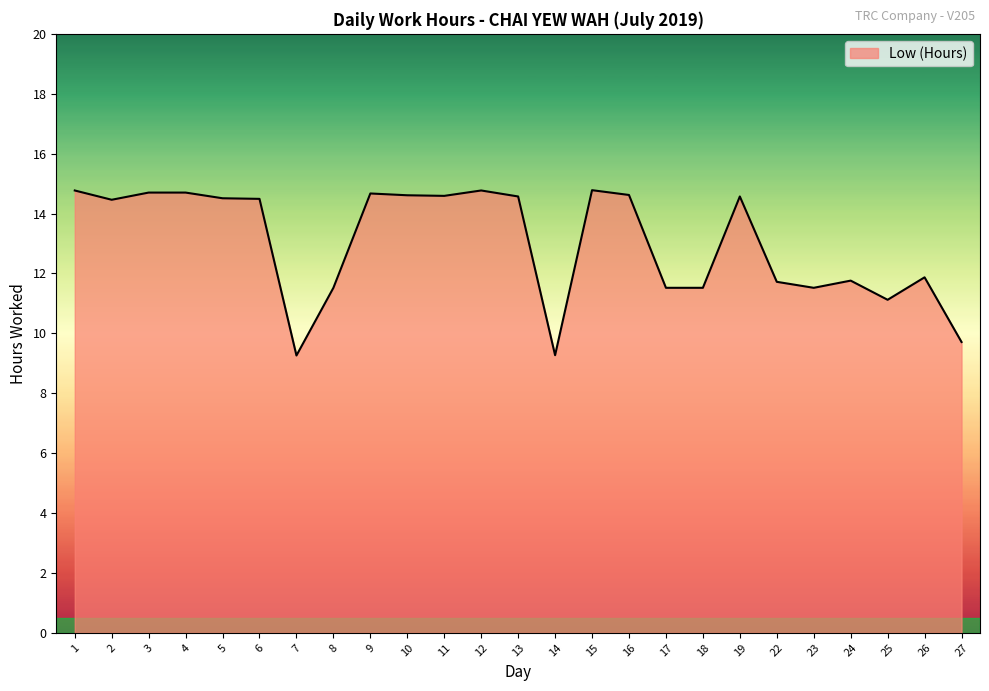

How many distinct data groups are displayed?

1